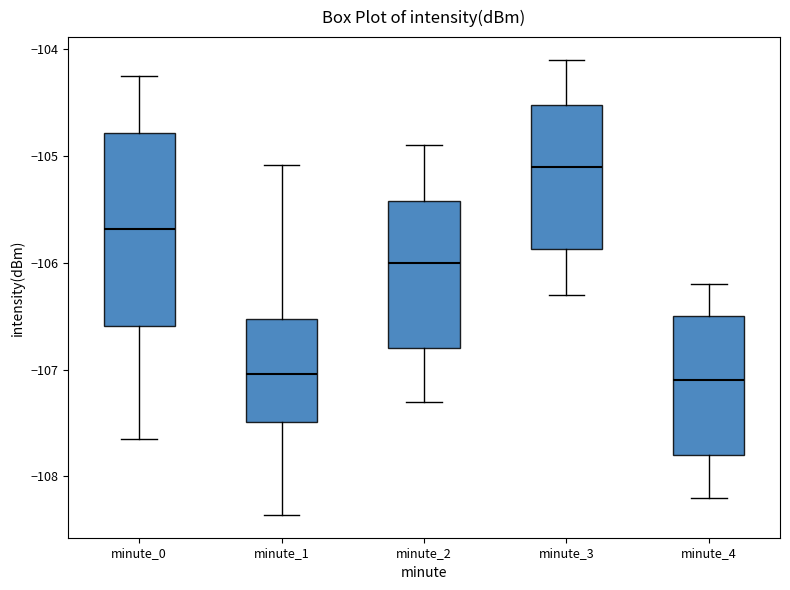

Reading left to right, read every box against the y-axis: the position of its median line, the range the box covers, and the ends of its whiskers. The values are not printed on the chart, so give them approximately, as read against the axis.

minute_0: median -105.7, box -106.6 to -104.8, whiskers -107.6 to -104.2
minute_1: median -107.0, box -107.5 to -106.5, whiskers -108.4 to -105.1
minute_2: median -106.0, box -106.8 to -105.4, whiskers -107.3 to -104.9
minute_3: median -105.1, box -105.9 to -104.5, whiskers -106.3 to -104.1
minute_4: median -107.1, box -107.8 to -106.5, whiskers -108.2 to -106.2